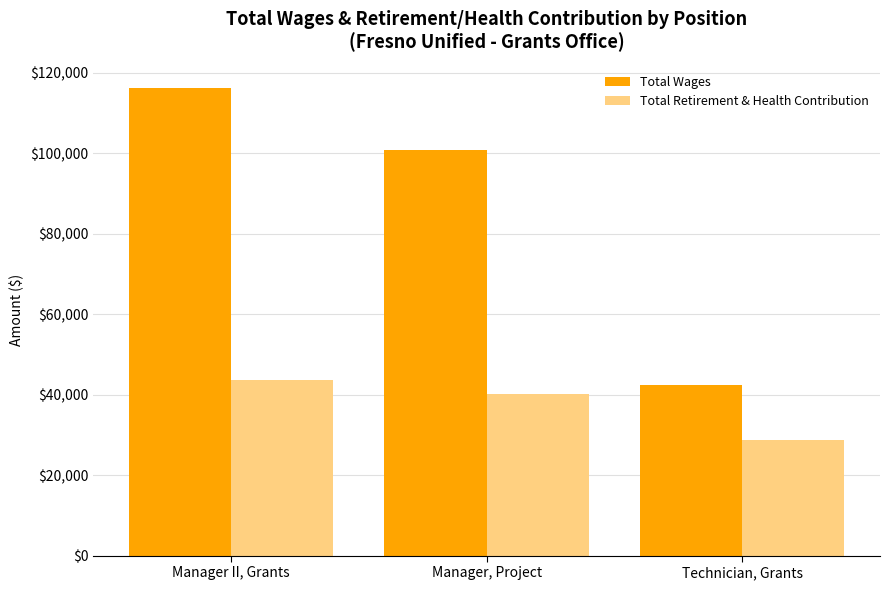

At which label does Total Retirement & Health Contribution reach its peak?

Manager II, Grants